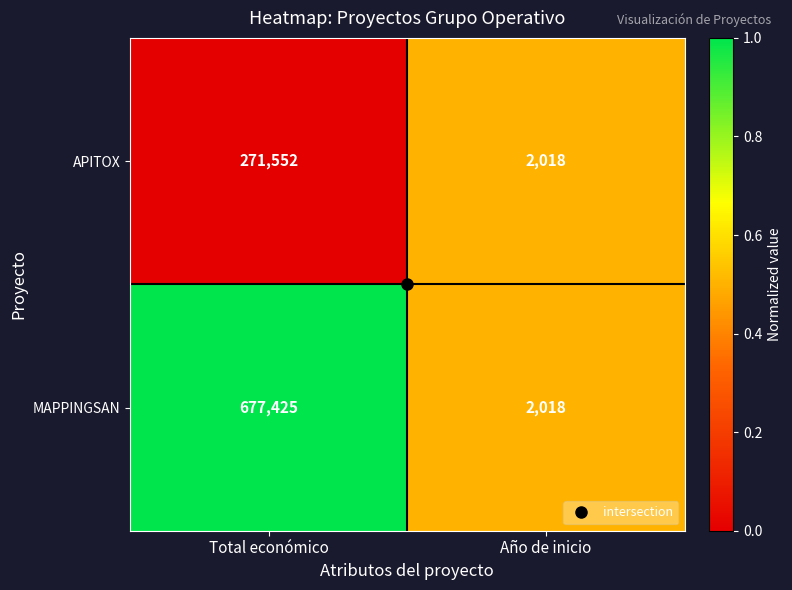

Which series has the largest range (max minus min)?

MAPPINGSAN